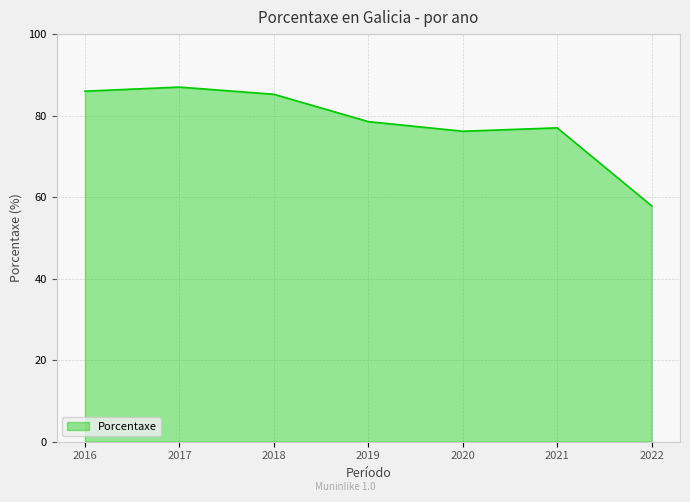

True or false: there are more than 2 points higher than both neighbors.

False